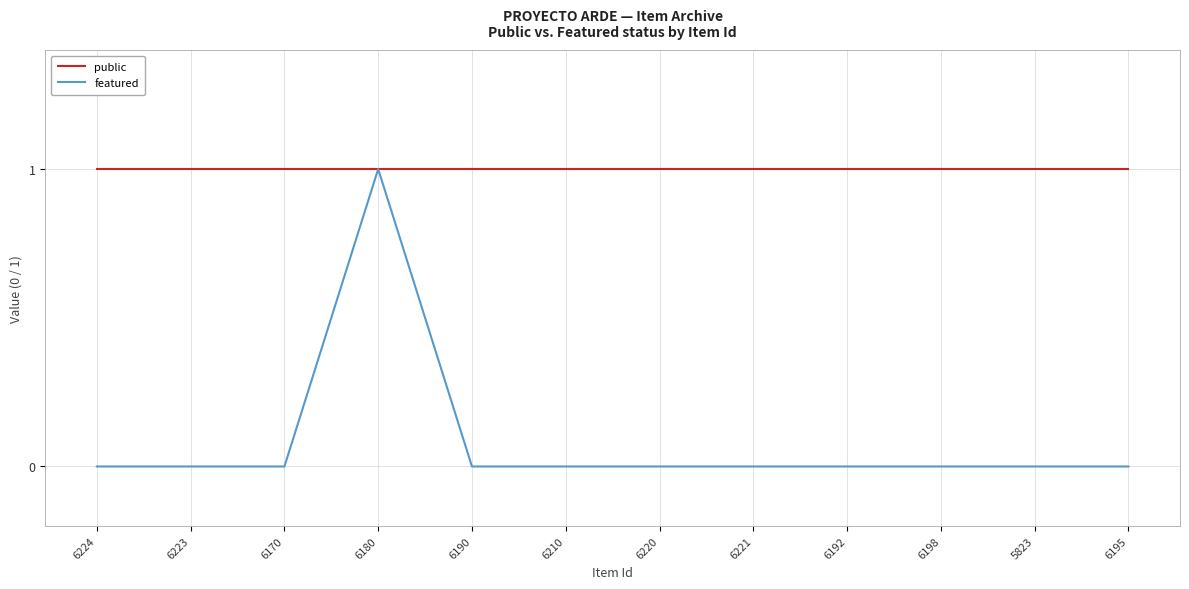

Is it true that featured equals 1 at 6180?

True